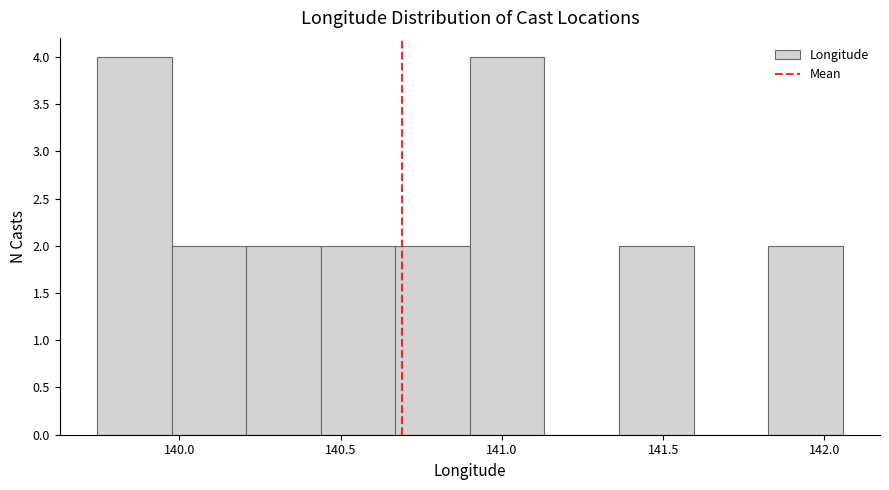

Reading left to right, transcribe this chart: for each bar, give the range it covers on the x-axis and its height. Neither the bar edges nor the heights are printed on the chart, so give them approximately, as read against the axes.

139.75 to 140.00: 4
140.00 to 140.20: 2
140.20 to 140.45: 2
140.45 to 140.65: 2
140.65 to 140.90: 2
140.90 to 141.15: 4
141.15 to 141.35: 0
141.35 to 141.60: 2
141.60 to 141.85: 0
141.85 to 142.05: 2